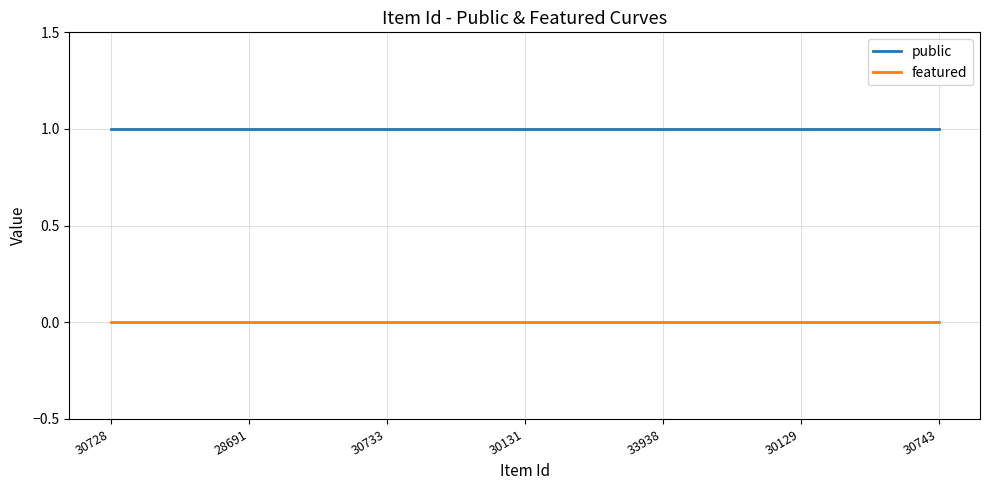

True or false: featured and public cross at least once.

False